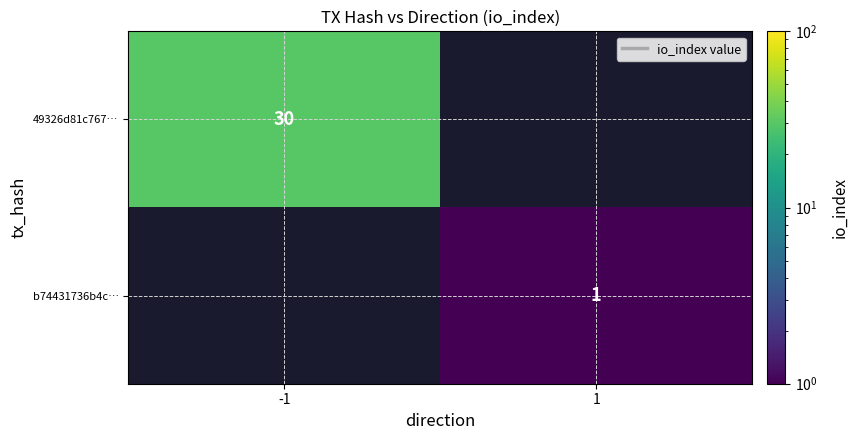

Is the value of b74431736b4c… at 1 greater than the value of 49326d81c767… at -1?

No